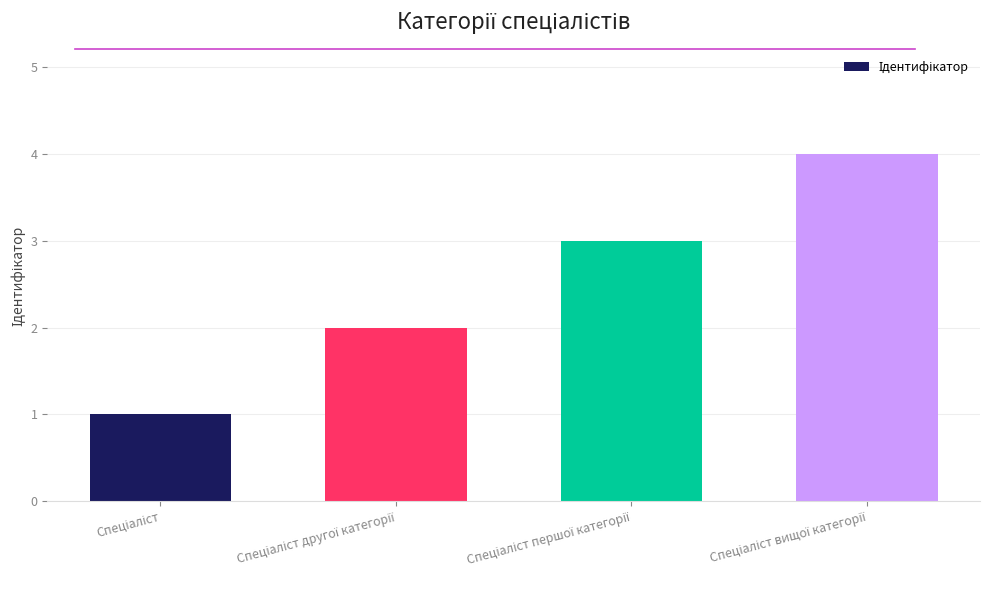

What is the greatest value displayed?

4